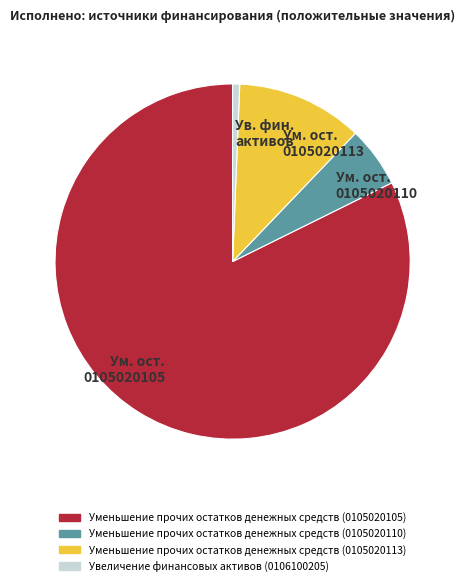

Does Уменьшение прочих остатков денежных средств (0105020113) account for over 50% of the chart?

No